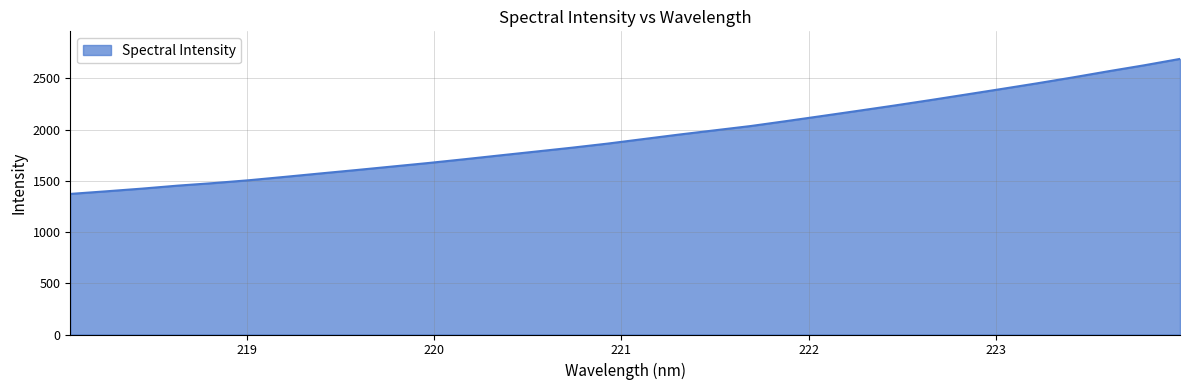

Reading right to left, what are all the values shown in this chart?

2689.8	2627.5	2569.3	2509.0	2451.2	2395.8	2341.1	2286.7	2234.0	2183.1	2133.0	2083.2	2034.7	1993.1	1951.4	1907.4	1863.1	1823.1	1785.6	1748.2	1710.5	1673.9	1639.8	1605.7	1572.5	1538.9	1506.0	1477.8	1452.9	1423.7	1397.4	1372.1